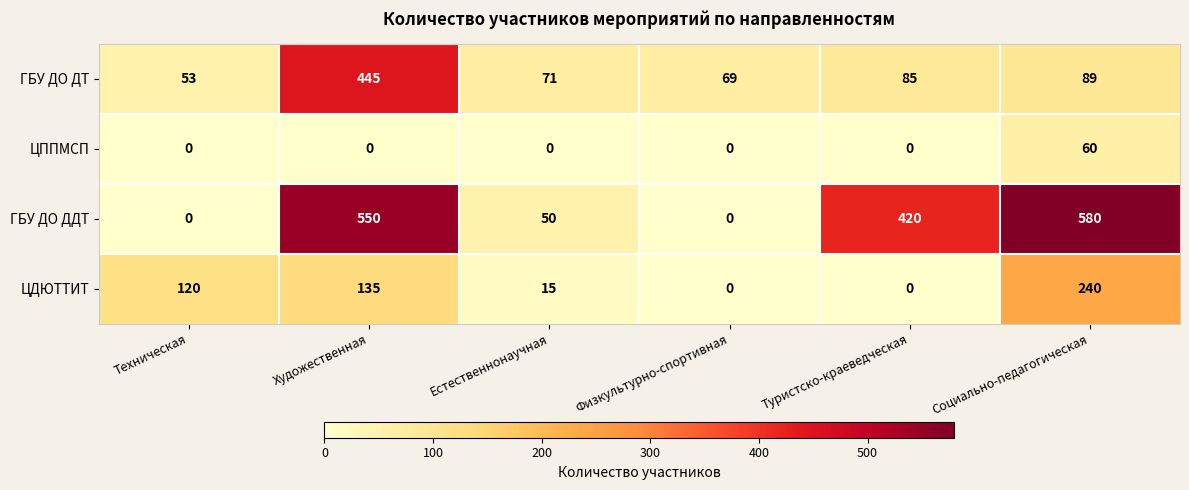

At which category is the sum across all series the highest?

Художественная